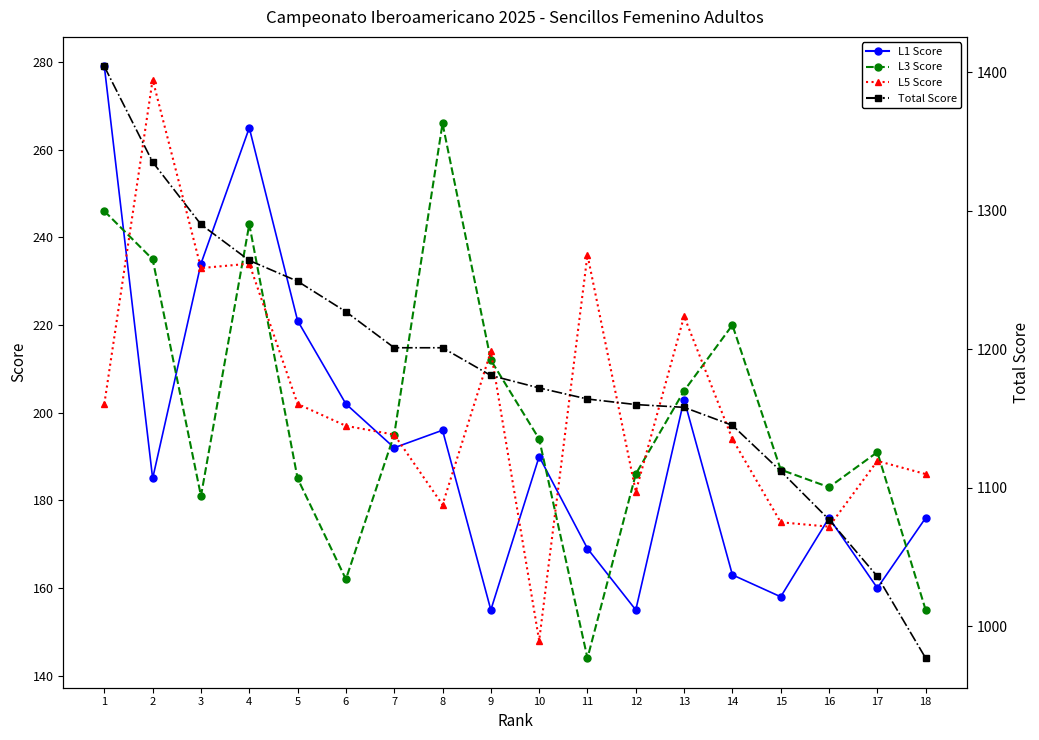

What is the sum of the L1 Score values at 4 and 6?

467